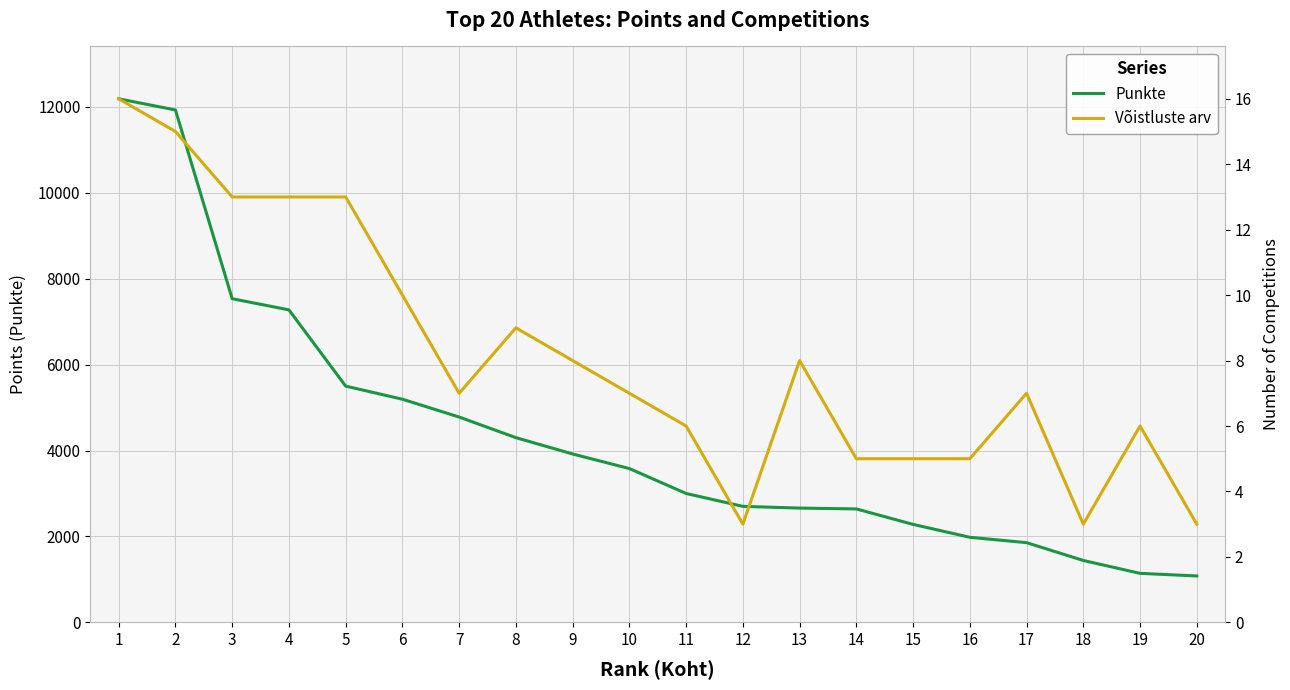

How many interior local valleys does the Võistluste arv series have?

3